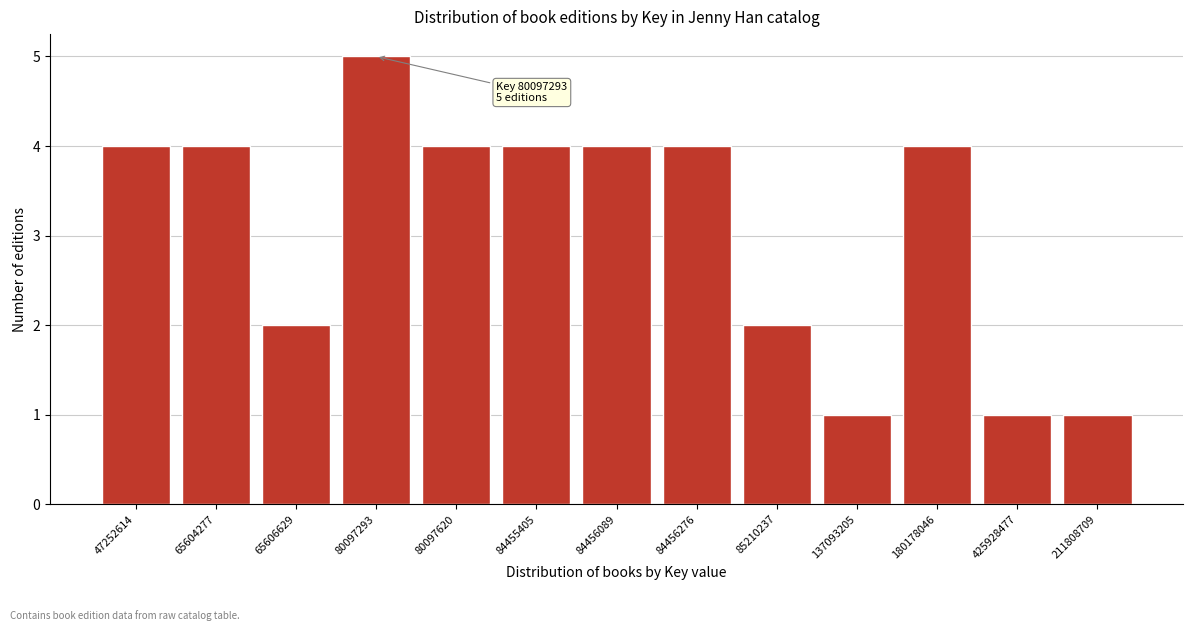

Reading left to right, transcribe all the data shown in this chart.

4	4	2	5	4	4	4	4	2	1	4	1	1